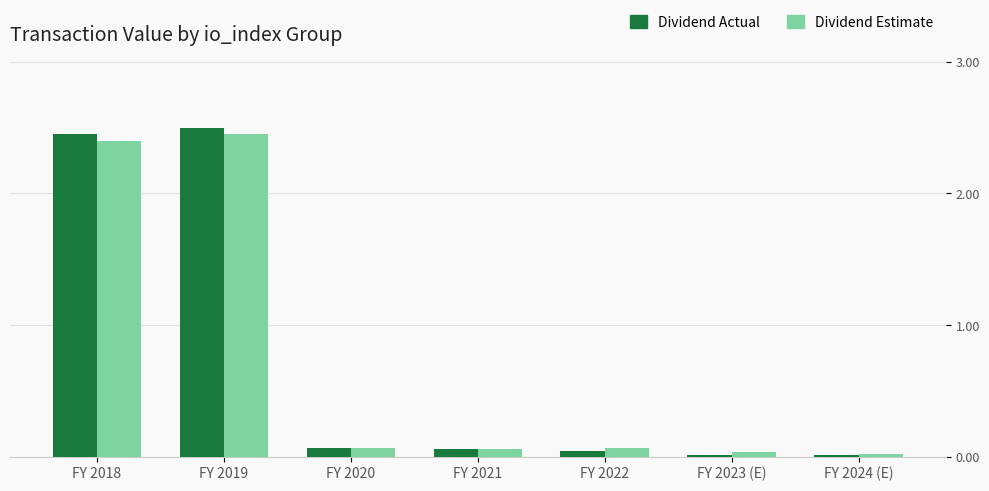

The Dividend Estimate series shows 2.4 at FY 2018. True or false?

True